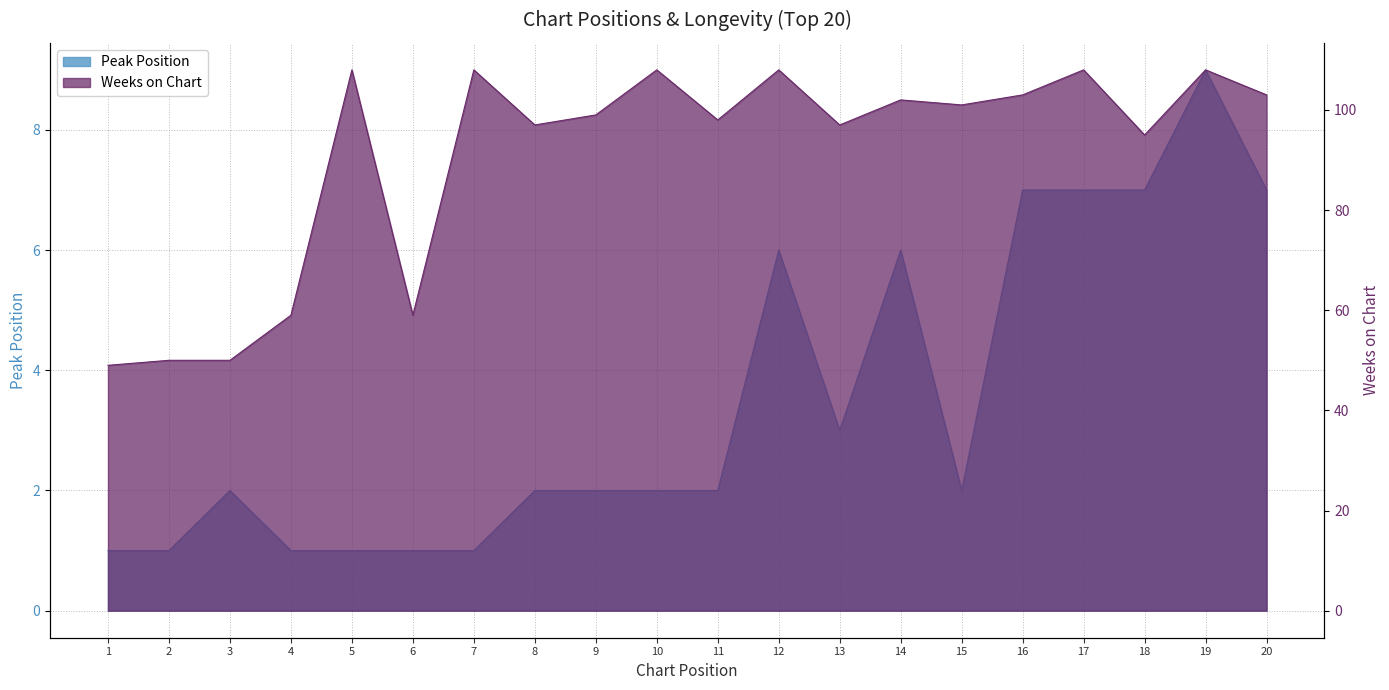

Reading right to left, extract all data points from this chart.

Peak Position: 7	9	7	7	7	2	6	3	6	2	2	2	2	1	1	1	1	2	1	1
Weeks on Chart: 103	108	95	108	103	101	102	97	108	98	108	99	97	108	59	108	59	50	50	49